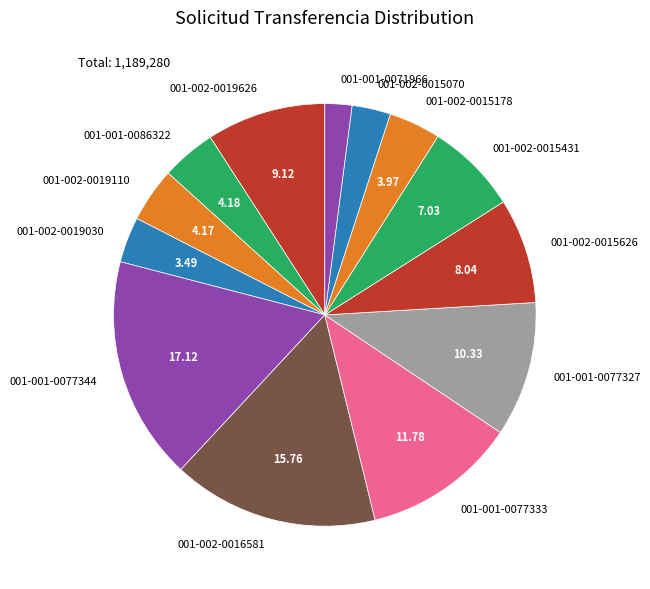

What is the ratio of the value at 001-001-0077344 to the value at 001-002-0015431?

2.4